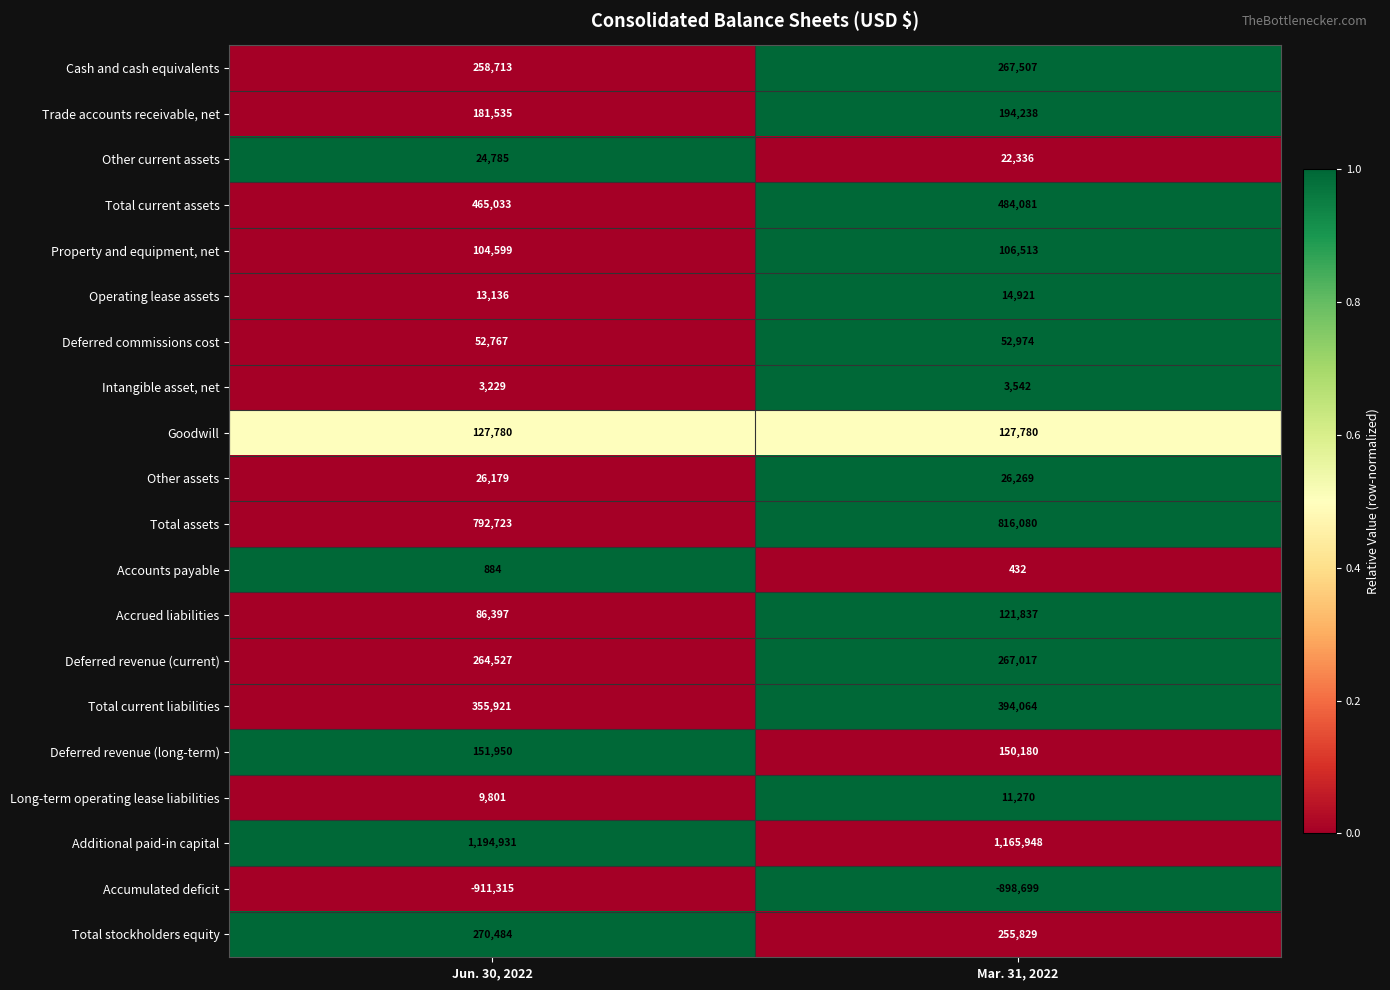

What is the greatest value displayed?

1194931